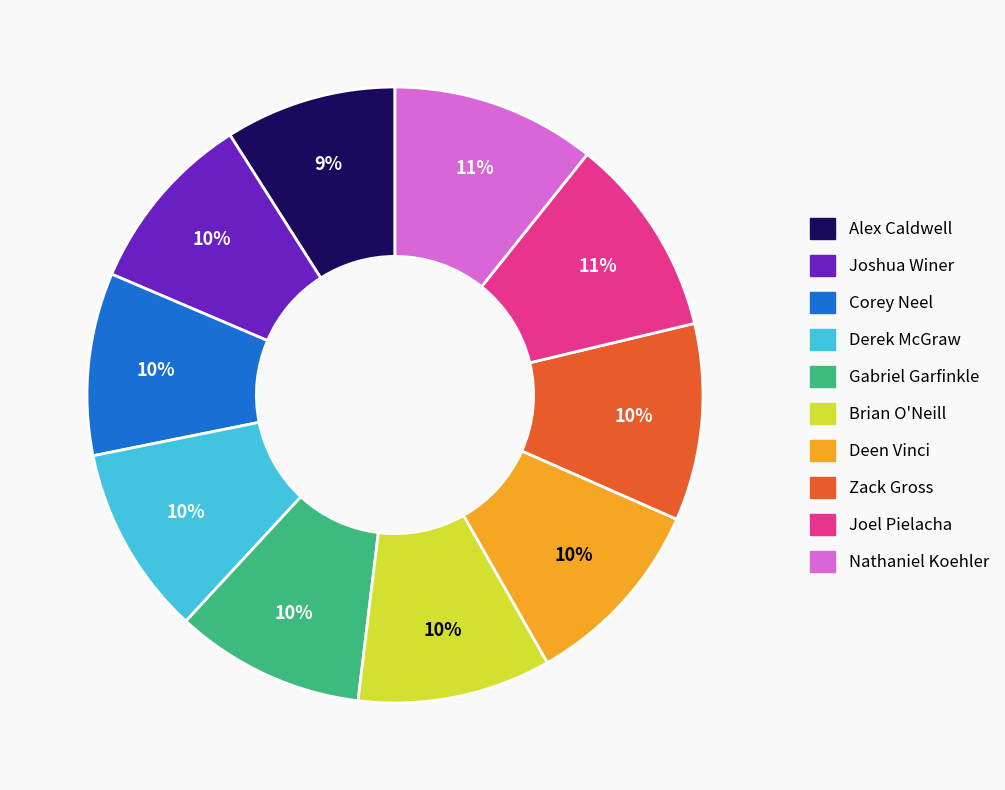

True or false: Zack Gross accounts for 4% of the total.

False